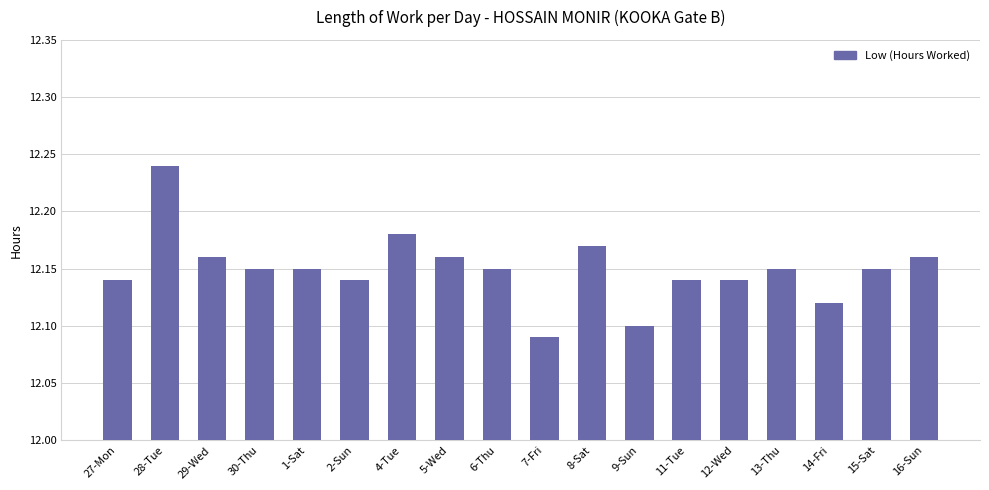

Which has a higher value, 8-Sat or 29-Wed?

8-Sat